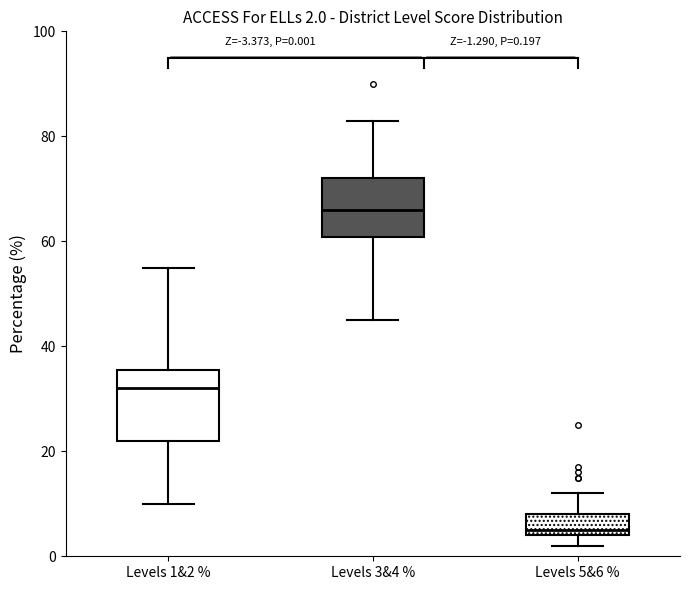

Which box has the highest median line?

Levels 3&4 %